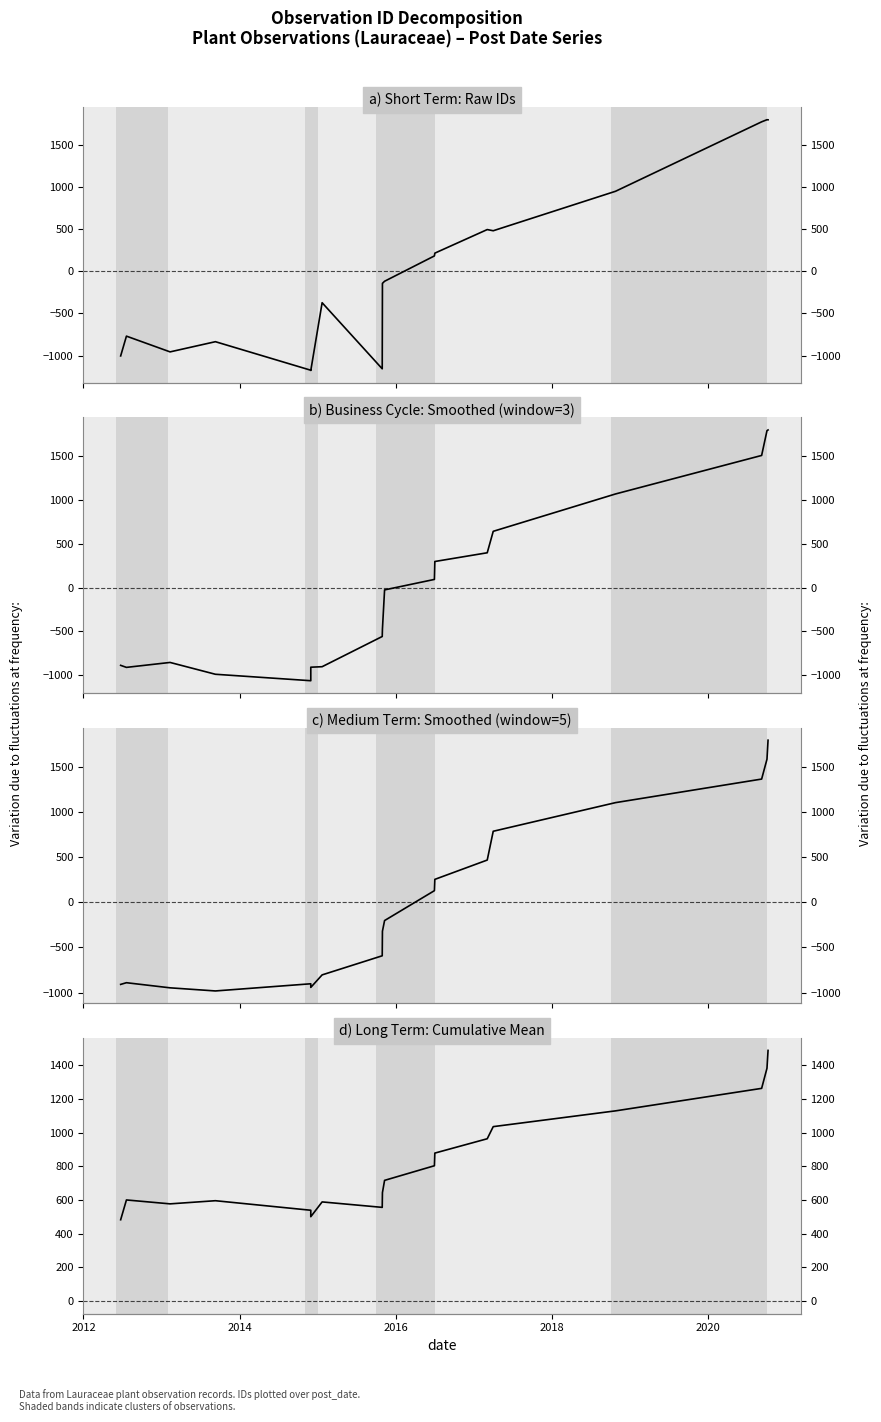

Reading right to left, what are all the values shown in this chart?

1487.6	1381.6	1262.4	1129.0	1035.4	963.5	878.5	803.5	716.7	644.1	556.5	588.9	501.2	539.4	596.0	577.3	600.5	483.0